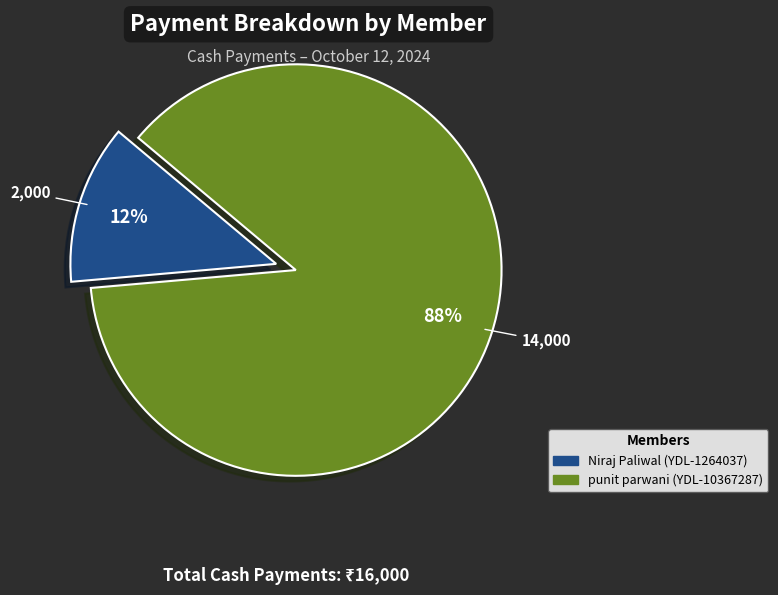

Is there a majority slice in this chart?

Yes